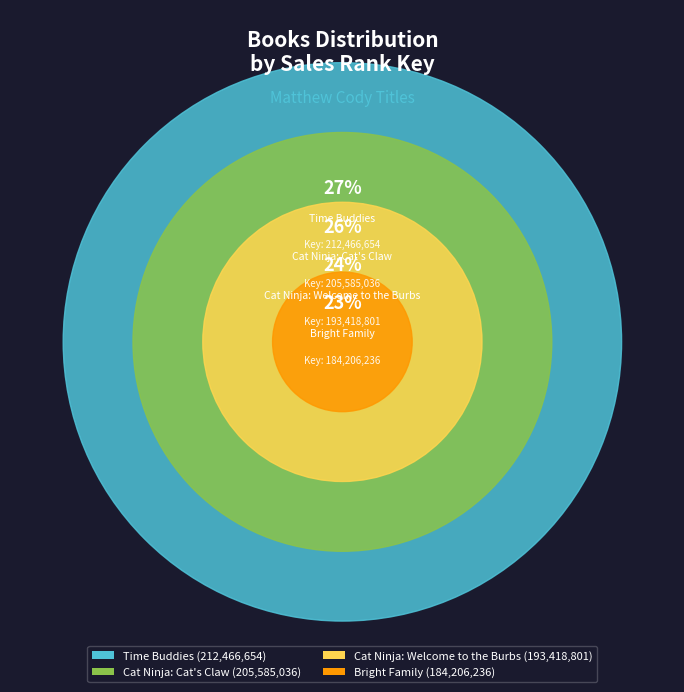

What is the total percentage of Cat Ninja: Cat's Claw and Bright Family?

49.0%